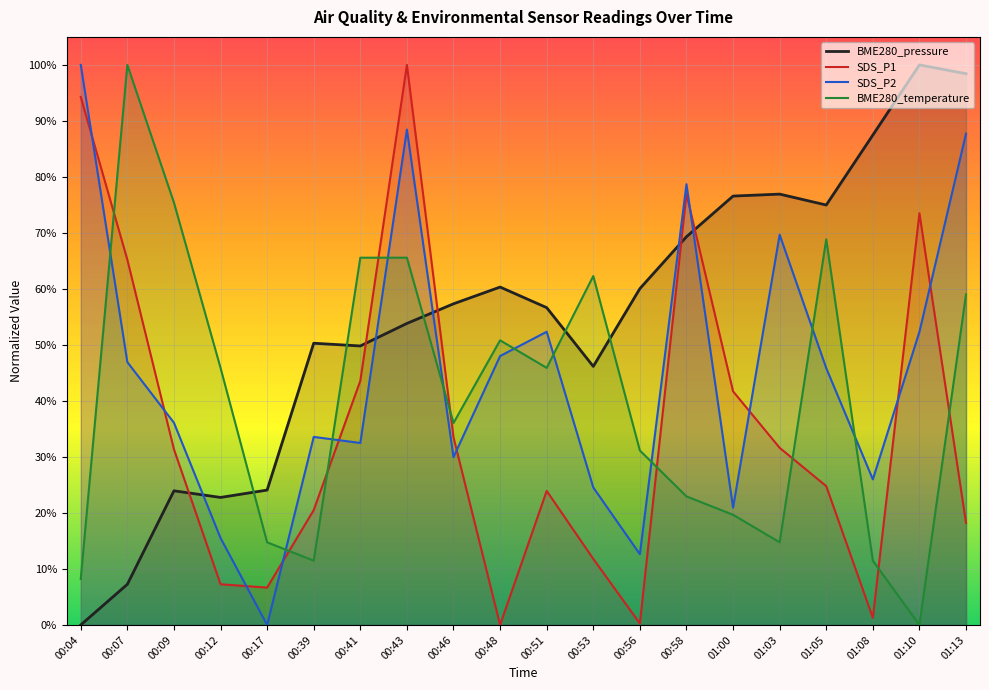

Reading right to left, transcribe all the data shown in this chart.

BME280_pressure: 01:13=1.0	01:10=1.0	01:08=0.9	01:05=0.7	01:03=0.8	01:00=0.8	00:58=0.7	00:56=0.6	00:53=0.5	00:51=0.6	00:48=0.6	00:46=0.6	00:43=0.5	00:41=0.5	00:39=0.5	00:17=0.2	00:12=0.2	00:09=0.2	00:07=0.1	00:04=0.0
SDS_P1: 01:13=0.2	01:10=0.7	01:08=0.0	01:05=0.2	01:03=0.3	01:00=0.4	00:58=0.8	00:56=0.0	00:53=0.1	00:51=0.2	00:48=0.0	00:46=0.3	00:43=1.0	00:41=0.4	00:39=0.2	00:17=0.1	00:12=0.1	00:09=0.3	00:07=0.7	00:04=0.9
SDS_P2: 01:13=0.9	01:10=0.5	01:08=0.3	01:05=0.5	01:03=0.7	01:00=0.2	00:58=0.8	00:56=0.1	00:53=0.2	00:51=0.5	00:48=0.5	00:46=0.3	00:43=0.9	00:41=0.3	00:39=0.3	00:17=0.0	00:12=0.2	00:09=0.4	00:07=0.5	00:04=1.0
BME280_temperature: 01:13=0.6	01:10=0.0	01:08=0.1	01:05=0.7	01:03=0.1	01:00=0.2	00:58=0.2	00:56=0.3	00:53=0.6	00:51=0.5	00:48=0.5	00:46=0.4	00:43=0.7	00:41=0.7	00:39=0.1	00:17=0.1	00:12=0.5	00:09=0.8	00:07=1.0	00:04=0.1